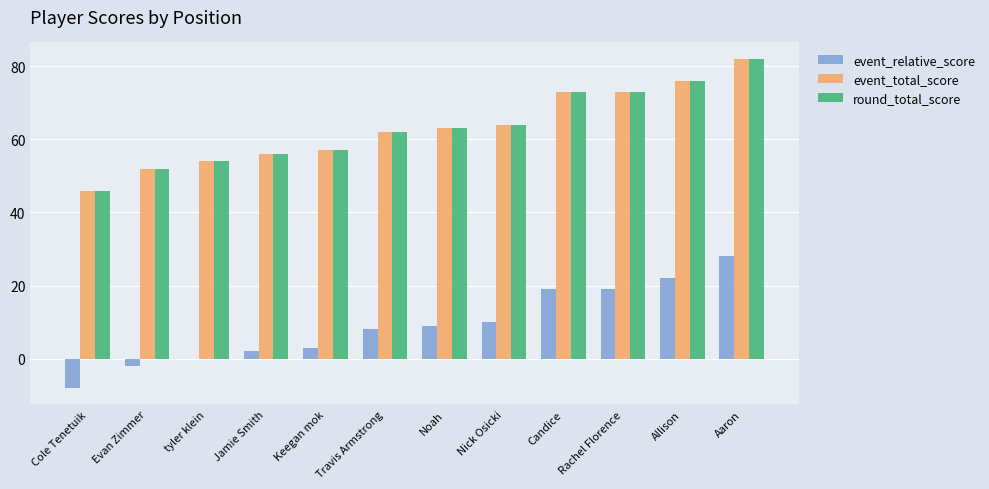

What is the sum of all round_total_score values?

758